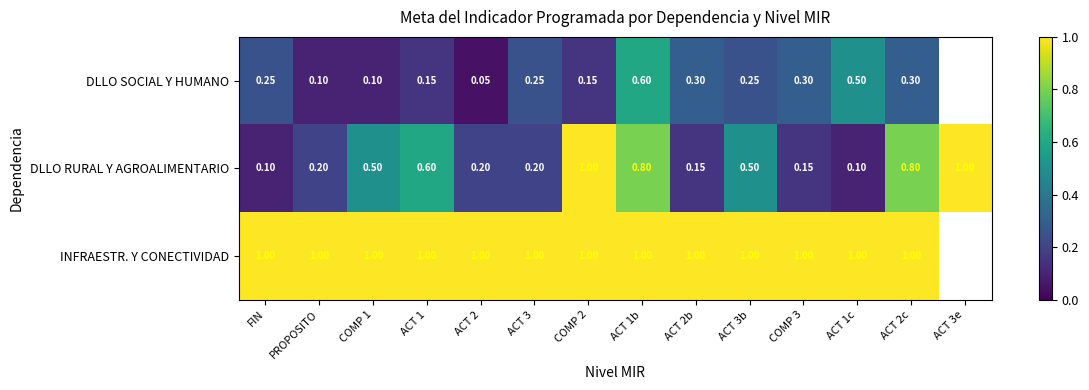

What is the maximum value shown in the chart?

1.0